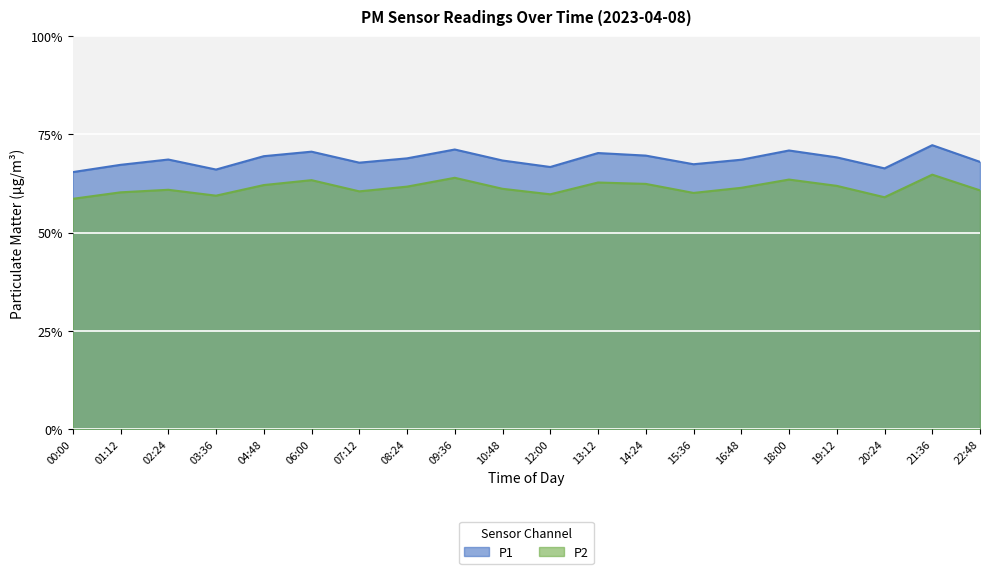

What position from the left is 16:48?

15